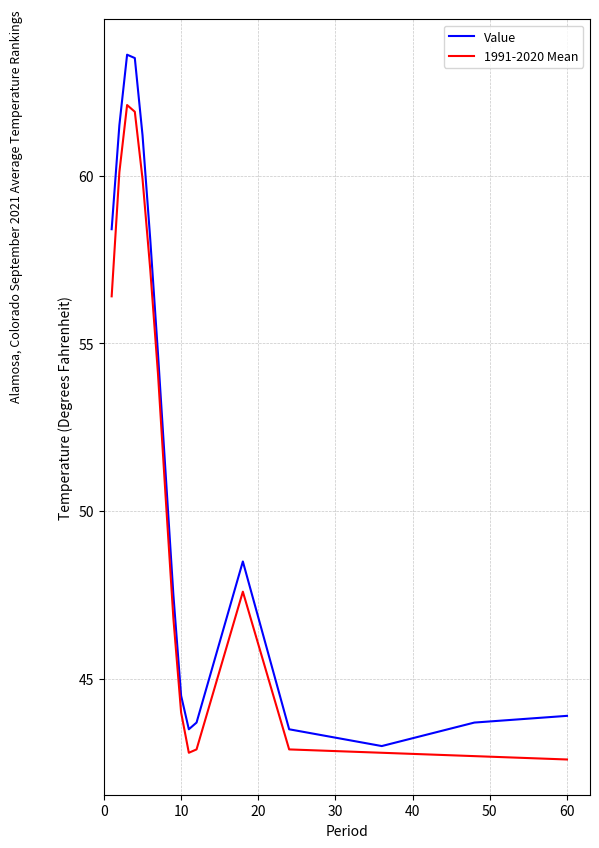

What is the greatest value displayed?

63.6